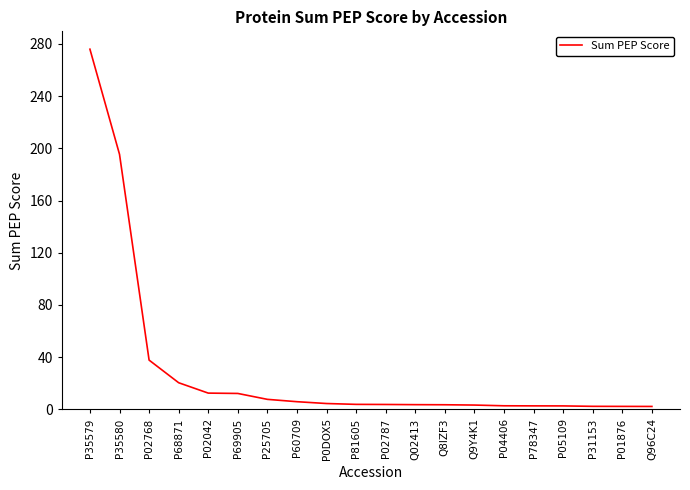

What position from the right is P60709?

13